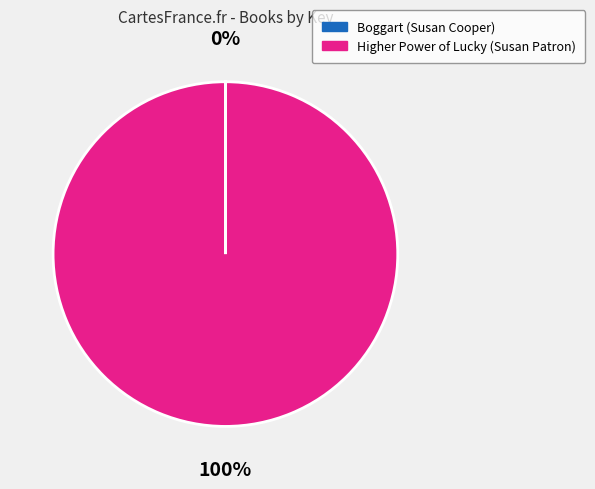

To the nearest percent, what percentage of the pie is Higher Power of Lucky (Susan Patron)?

100%